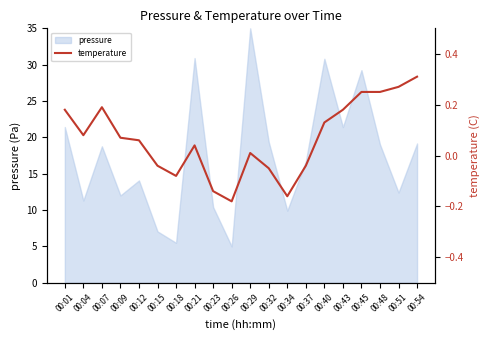

What is the value of the 9th point from the left?

-0.1